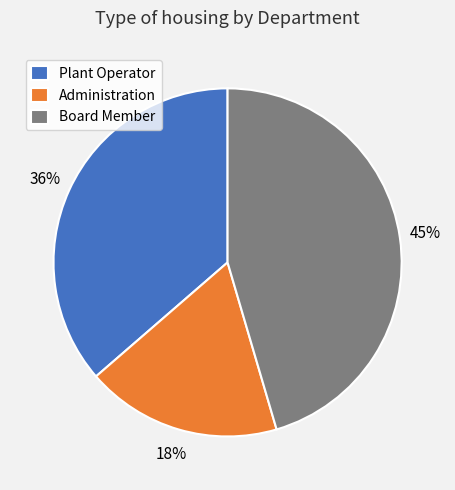

How many segments does this pie chart have?

3